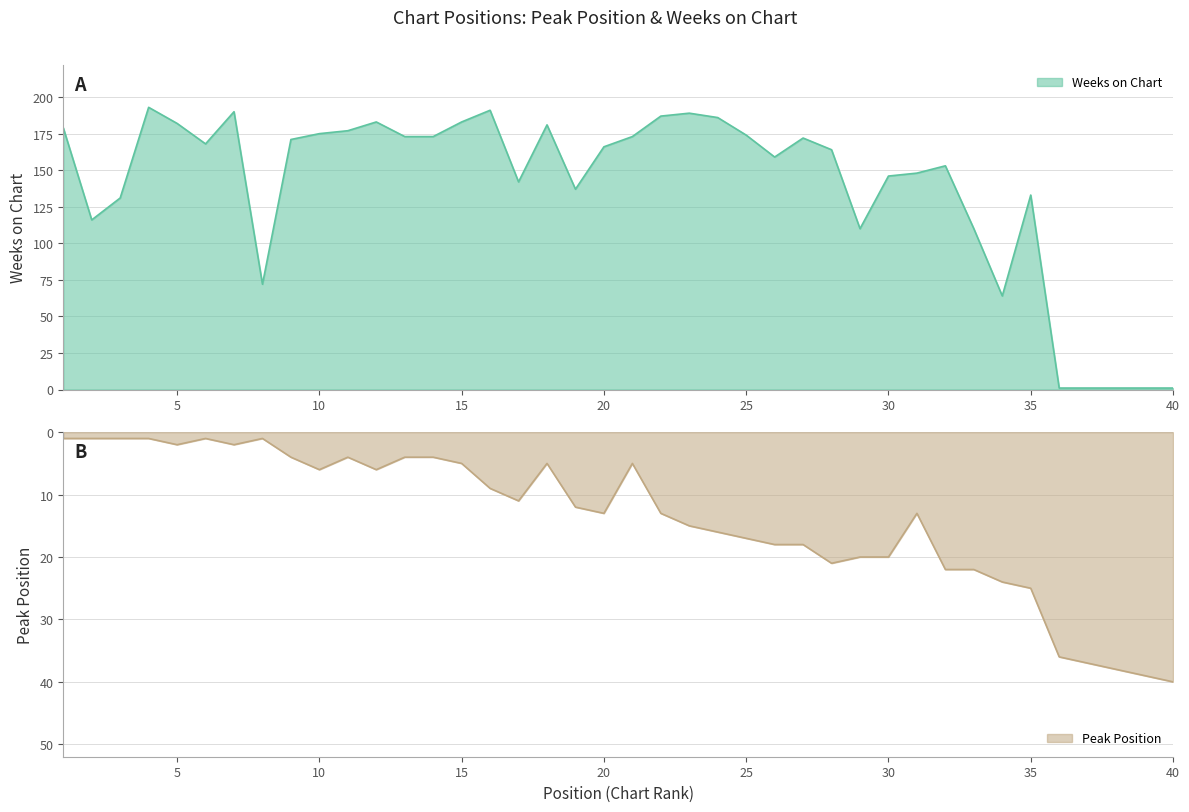

How many categories are shown in the chart?

40